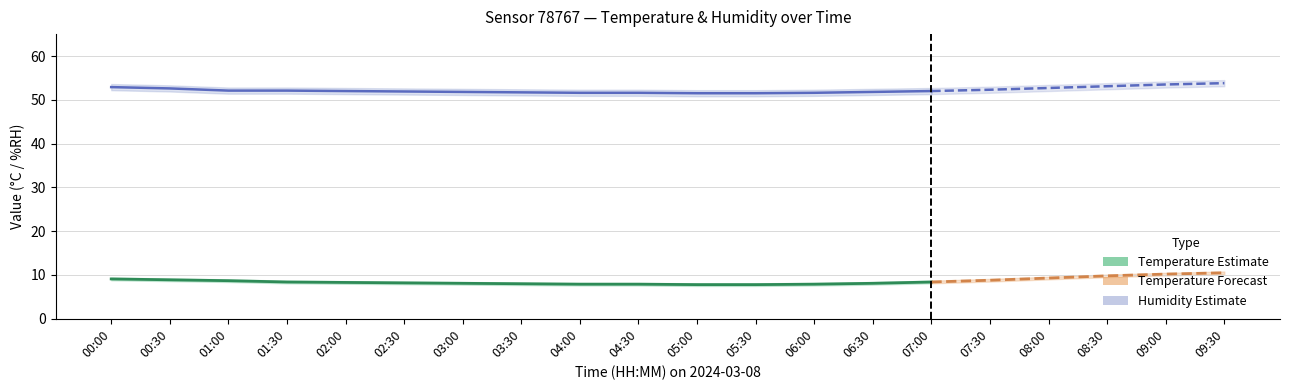

Which series has the largest total across all categories?

humidity